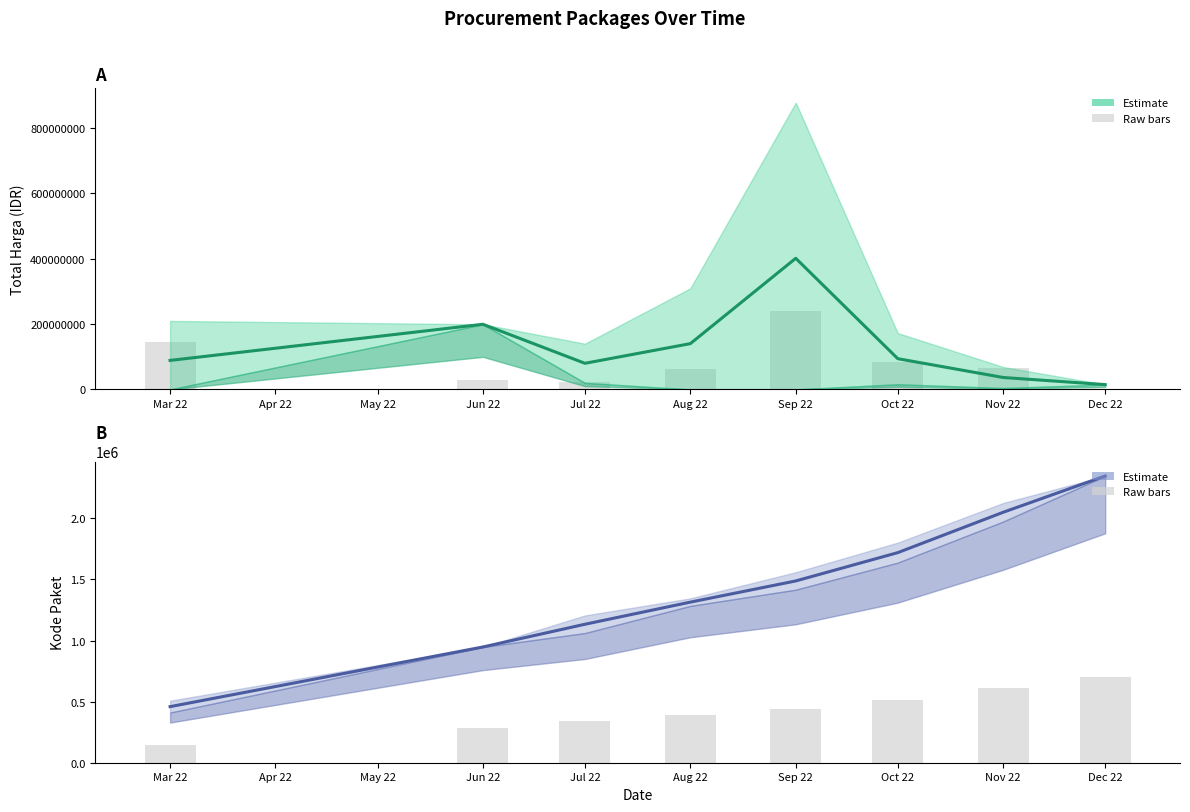

True or false: Total Harga has a value of 99098229.9 at Jun 22.

False